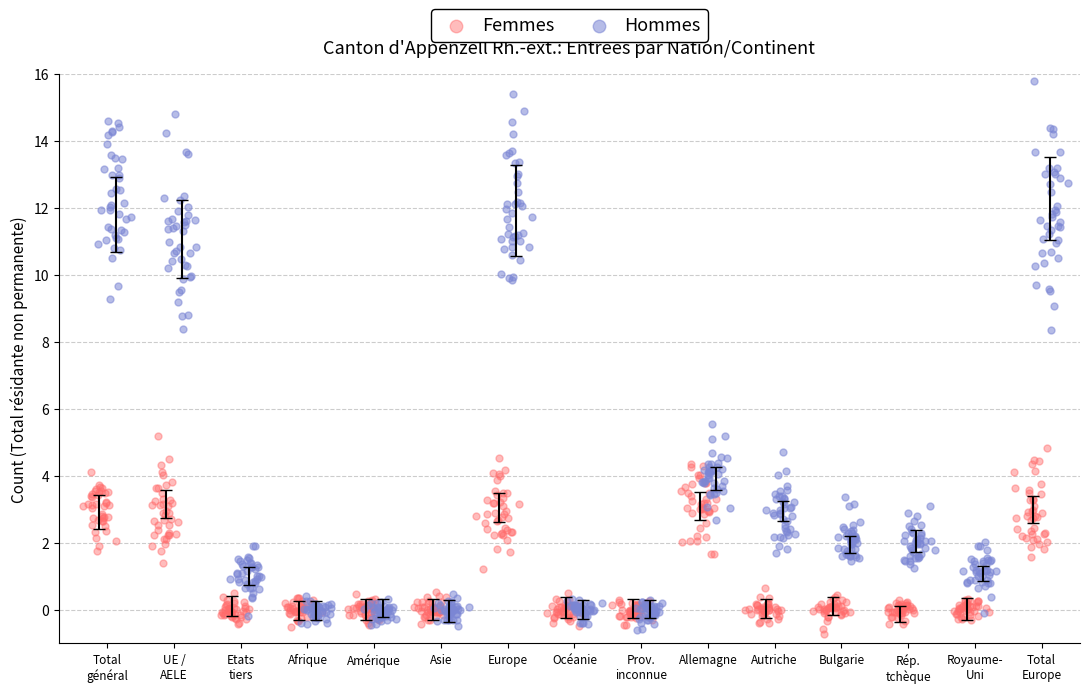

What are all the series names shown in the legend?

Femmes, Hommes